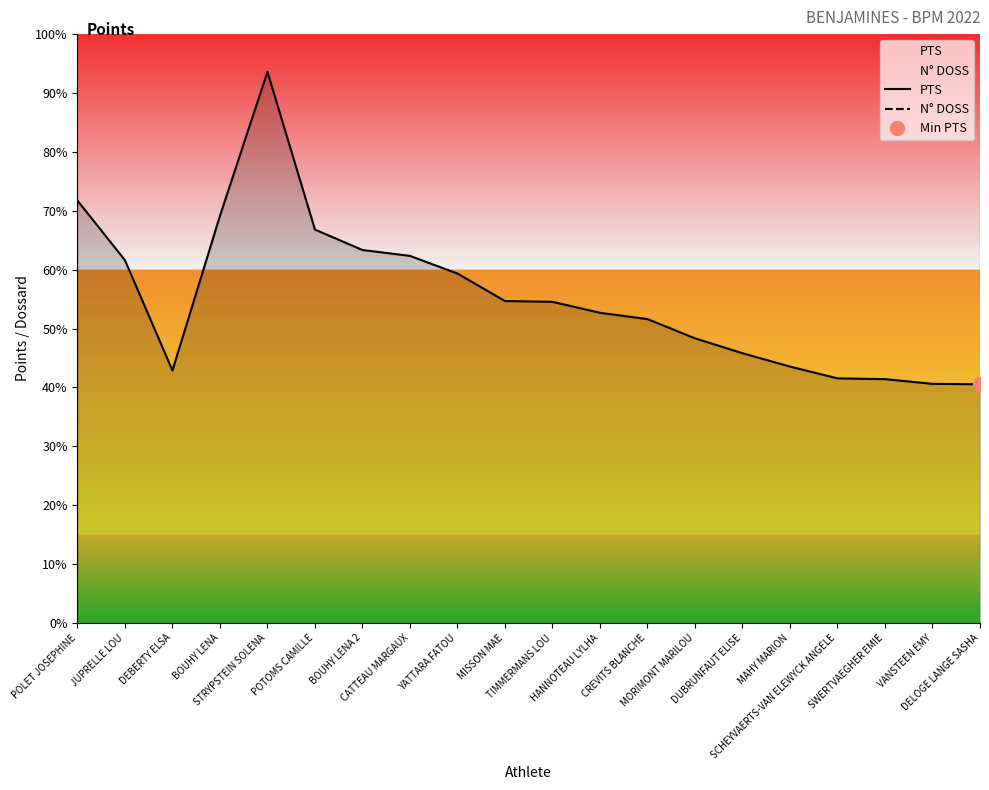

Reading right to left, list all the values displayed in this chart.

PTS: 608	609	621	623	653	687	725	774	790	818	820	890	935	950	1002	1404	1037	643	924	1076
N° DOSS: 2589	2400	2296	2599	2213	2732	2216	2149	2886	2144	2244	2488	2122	2465	2353	2632	2465	2187	2631	2297